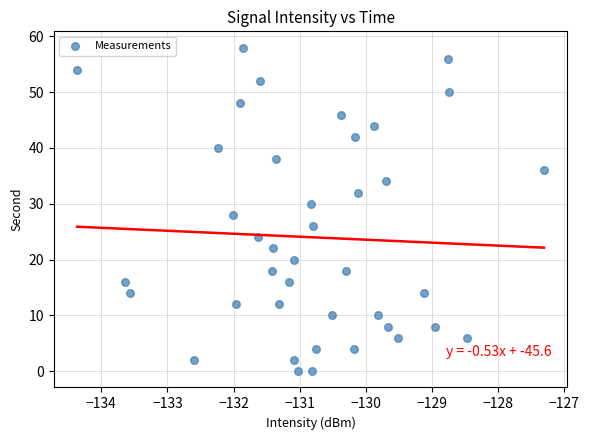

What is the range of Y values (max minus min)?

58